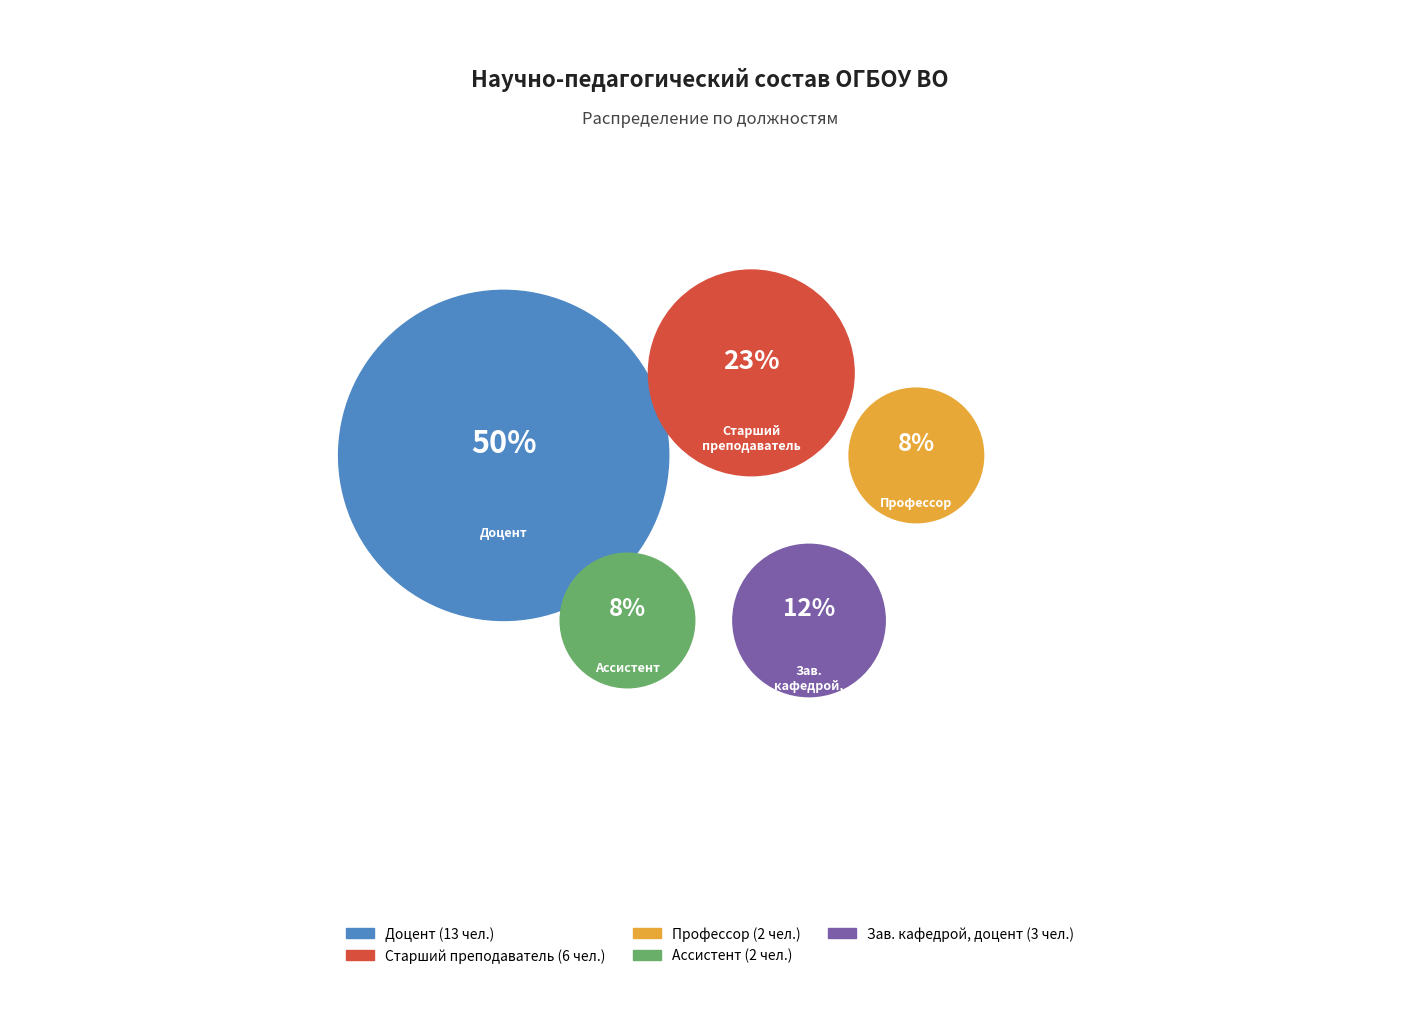

What is the total percentage of Доцент and Профессор?

57.7%